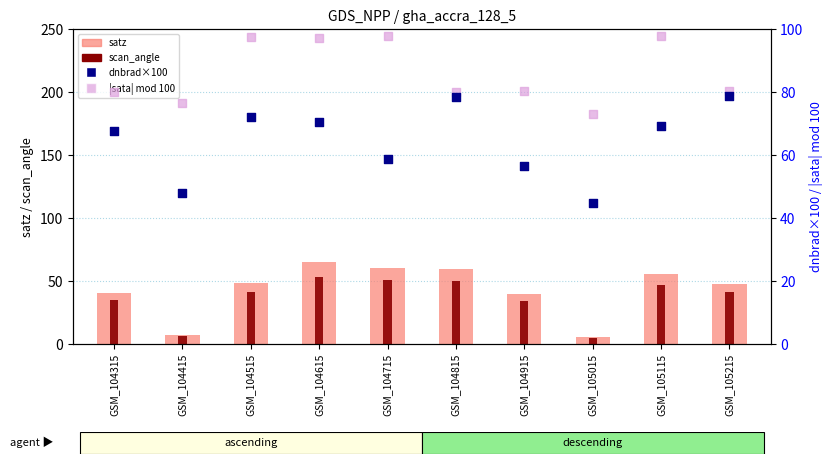

What are all the series names shown in the legend?

satz, scan_angle, dnbrad×100, |sata| mod 100